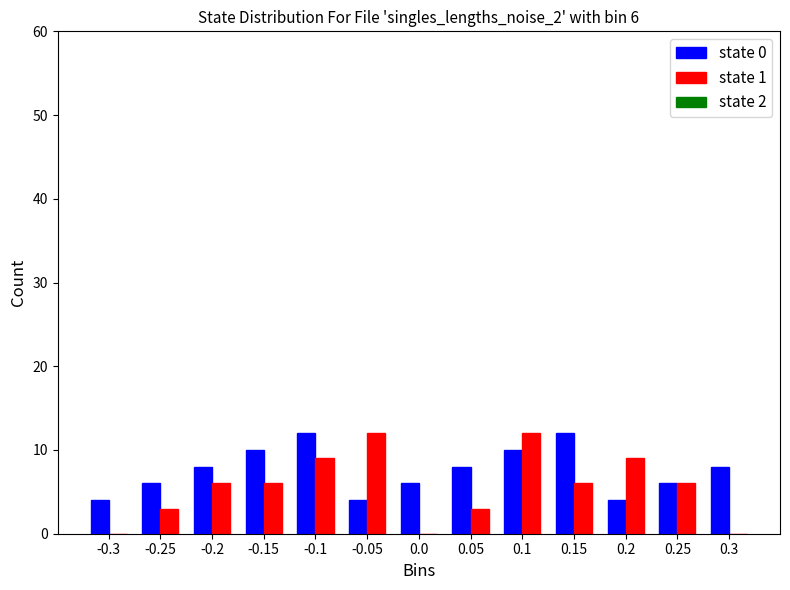

Reading left to right, extract all data points from this chart.

state 0: -0.3=4	-0.25=6	-0.2=8	-0.15=10	-0.1=12	-0.05=4	0.0=6	0.05=8	0.1=10	0.15=12	0.2=4	0.25=6	0.3=8
state 1: -0.3=0	-0.25=3	-0.2=6	-0.15=6	-0.1=9	-0.05=12	0.0=0	0.05=3	0.1=12	0.15=6	0.2=9	0.25=6	0.3=0